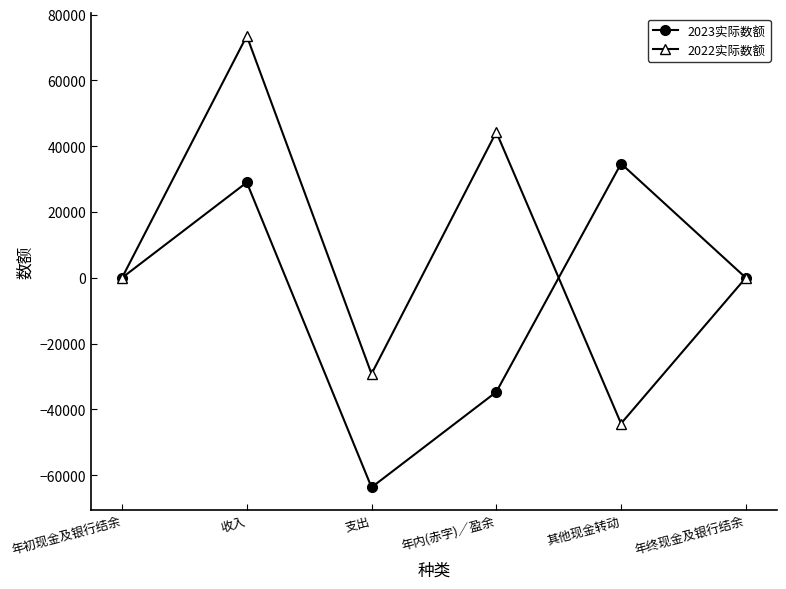

Rank the series by their maximum value, from lowest to highest.

2023实际数额, 2022实际数额